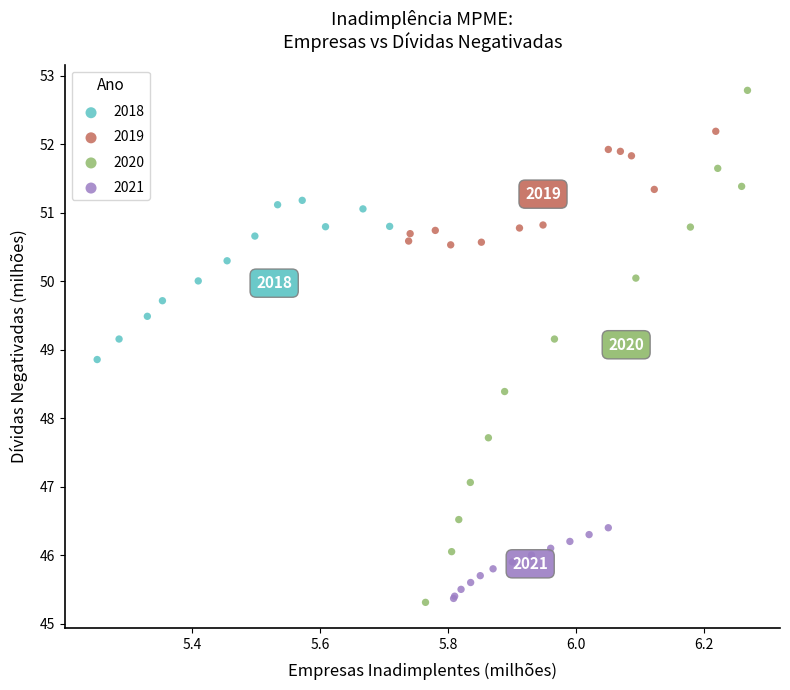

Which series has the largest Y range (max minus min)?

2020